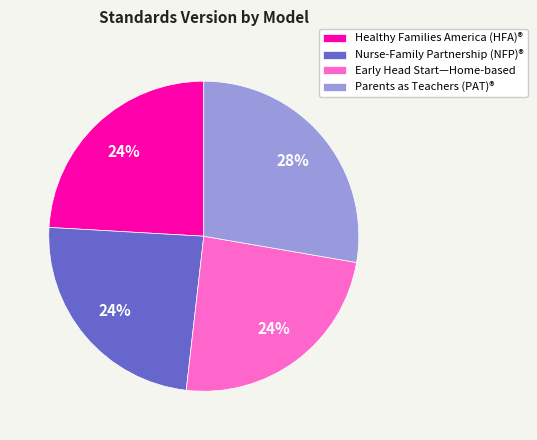

The Healthy Families America (HFA)® slice represents 36% of the pie. True or false?

False